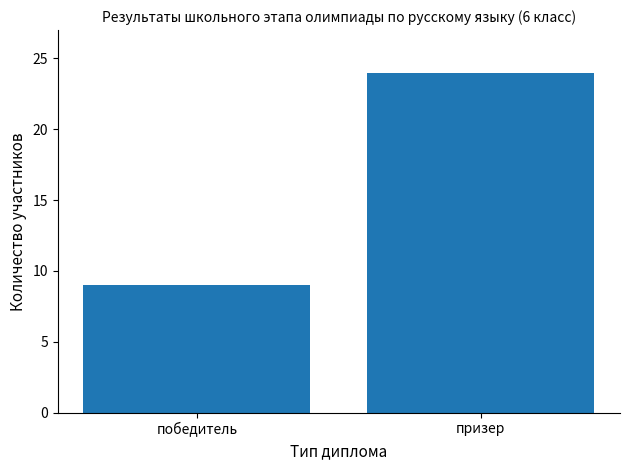

Which has a higher value, победитель or призер?

призер